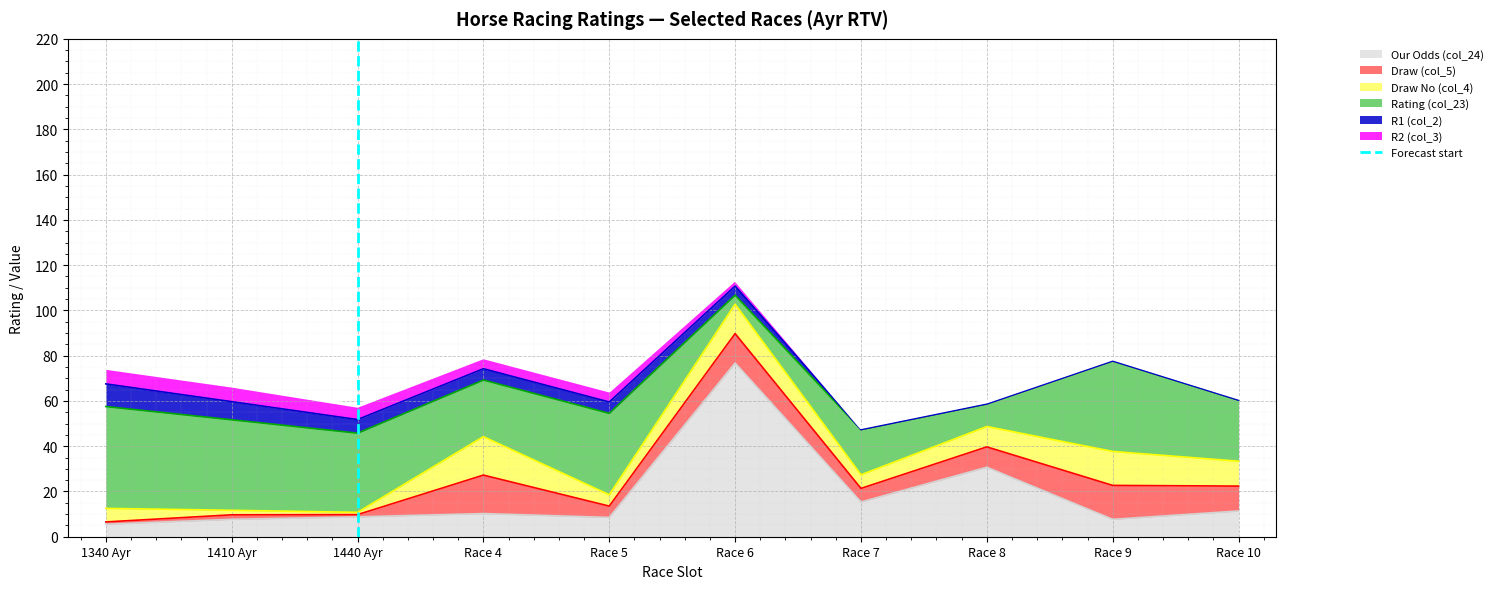

Is it true that Our Odds (col_24) equals 8.1 at Race 8?

False